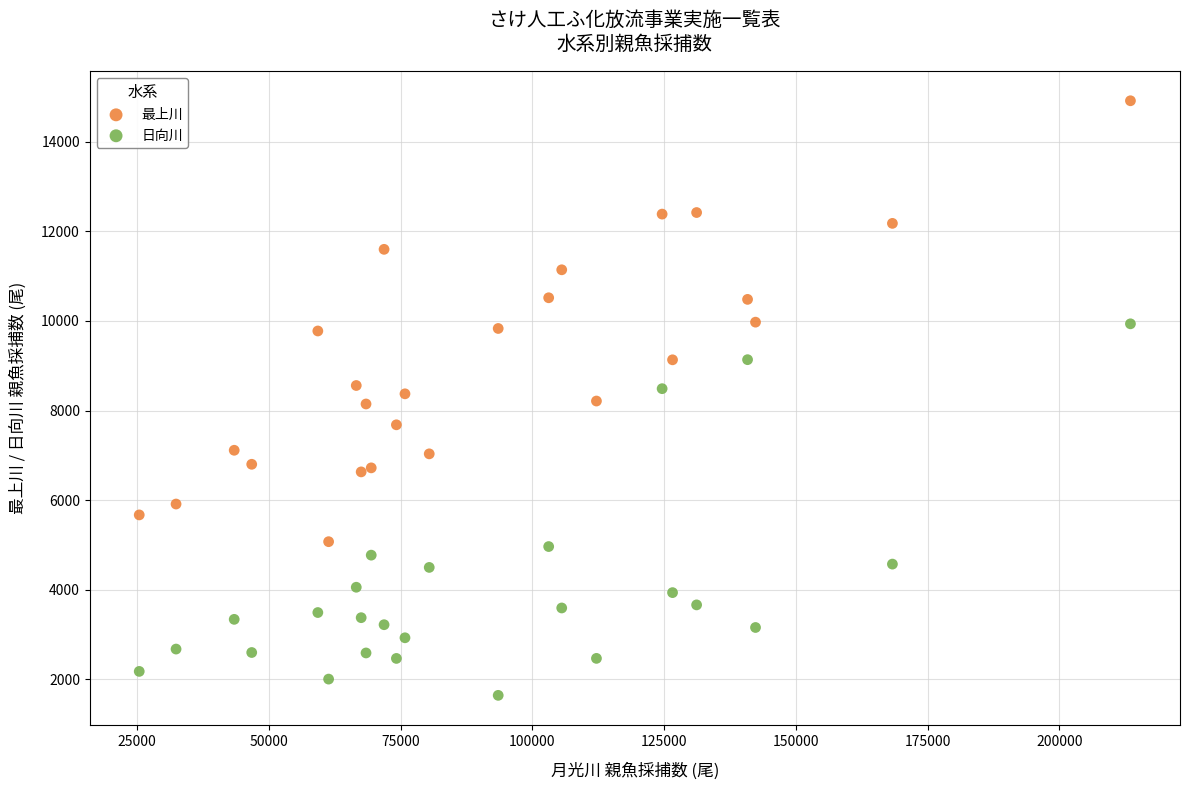

What are all the series names shown in the legend?

最上川, 日向川